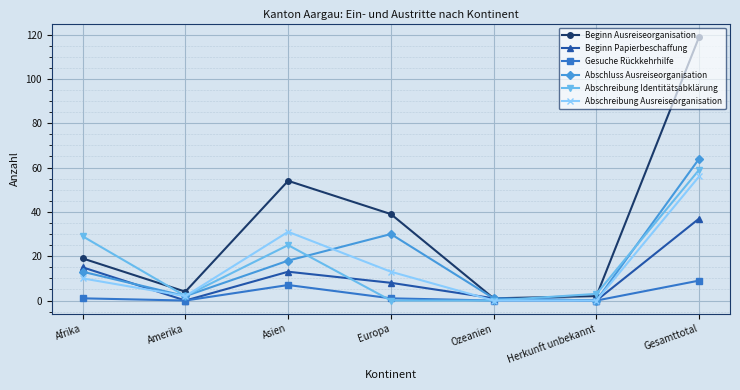

Is this an area chart (filled region under the line)?

No